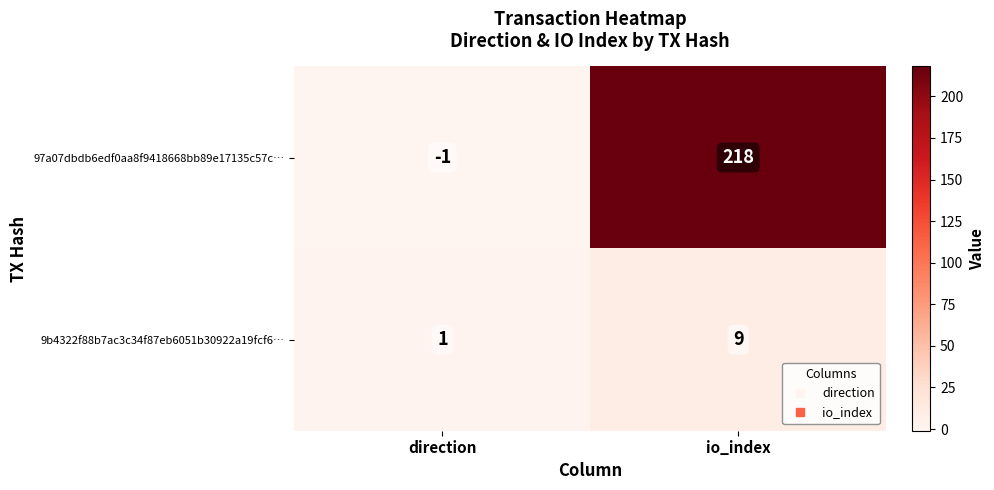

At direction, list the series in order from largest to smallest.

9b4322f88b7ac3c34f87eb6051b30922a19fcf6…, 97a07dbdb6edf0aa8f9418668bb89e17135c57c…